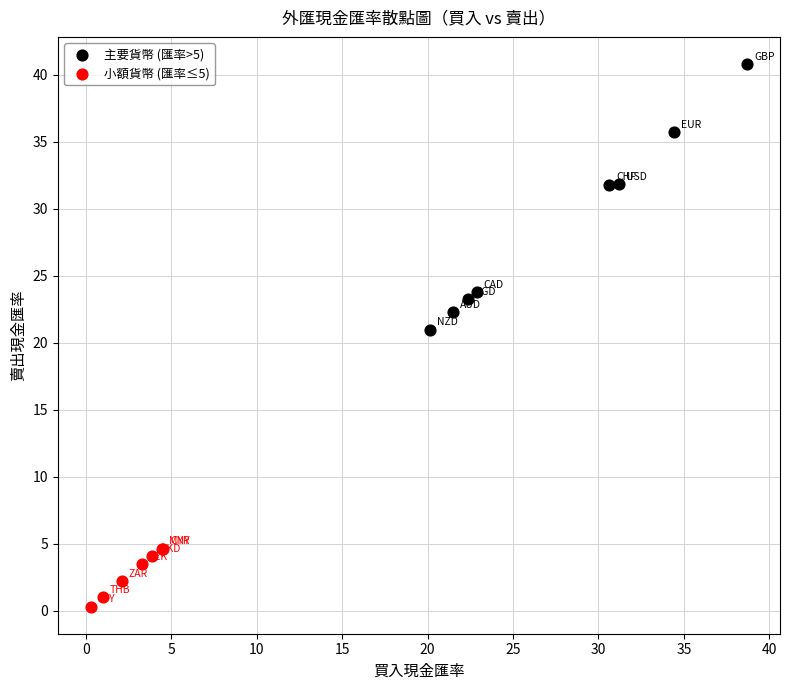

Which series reaches the minimum Y coordinate?

小額貨幣 (匯率≤5)